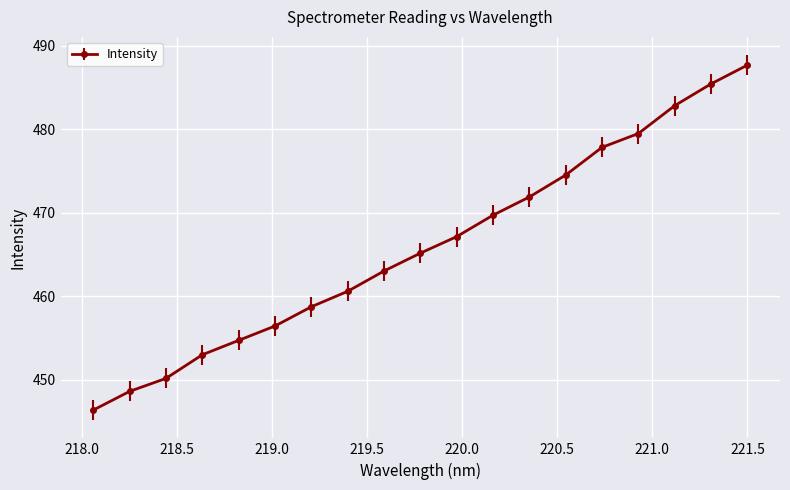

True or false: there are more than 1 points higher than both neighbors.

False